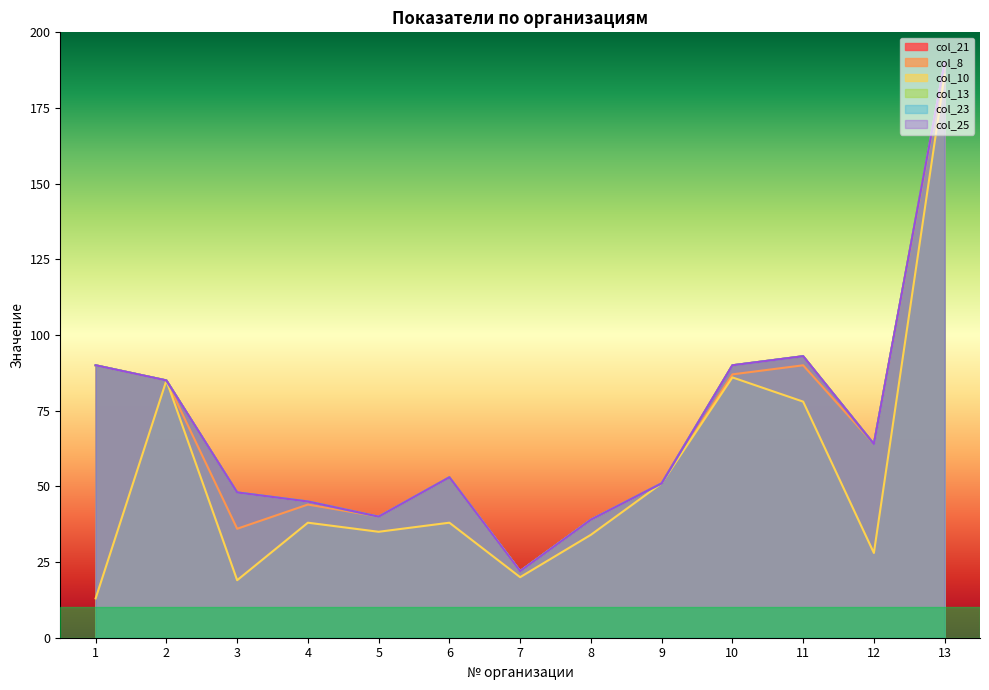

At which category does col_10 reach its first local valley?

3